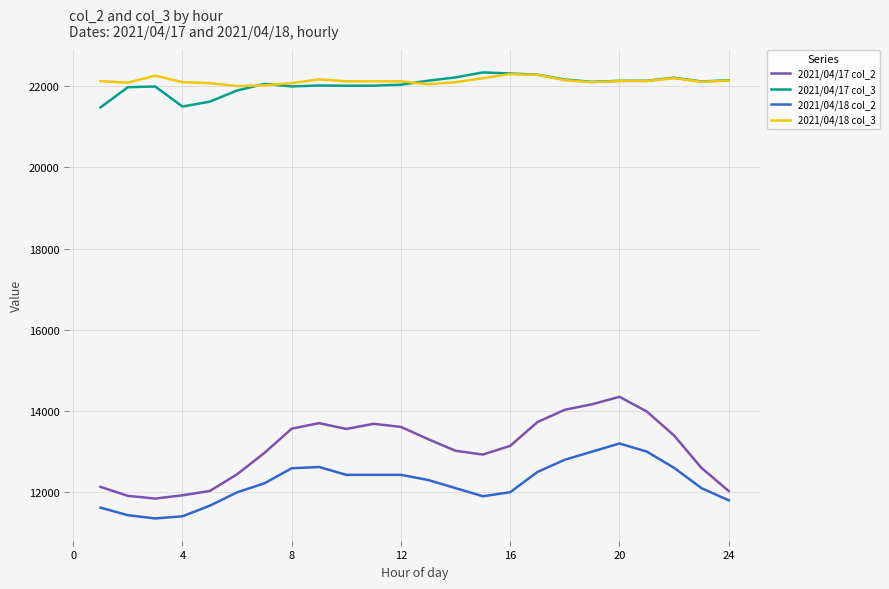

True or false: 2021/04/18 col_3 and 2021/04/18 col_2 intersect in this chart.

False